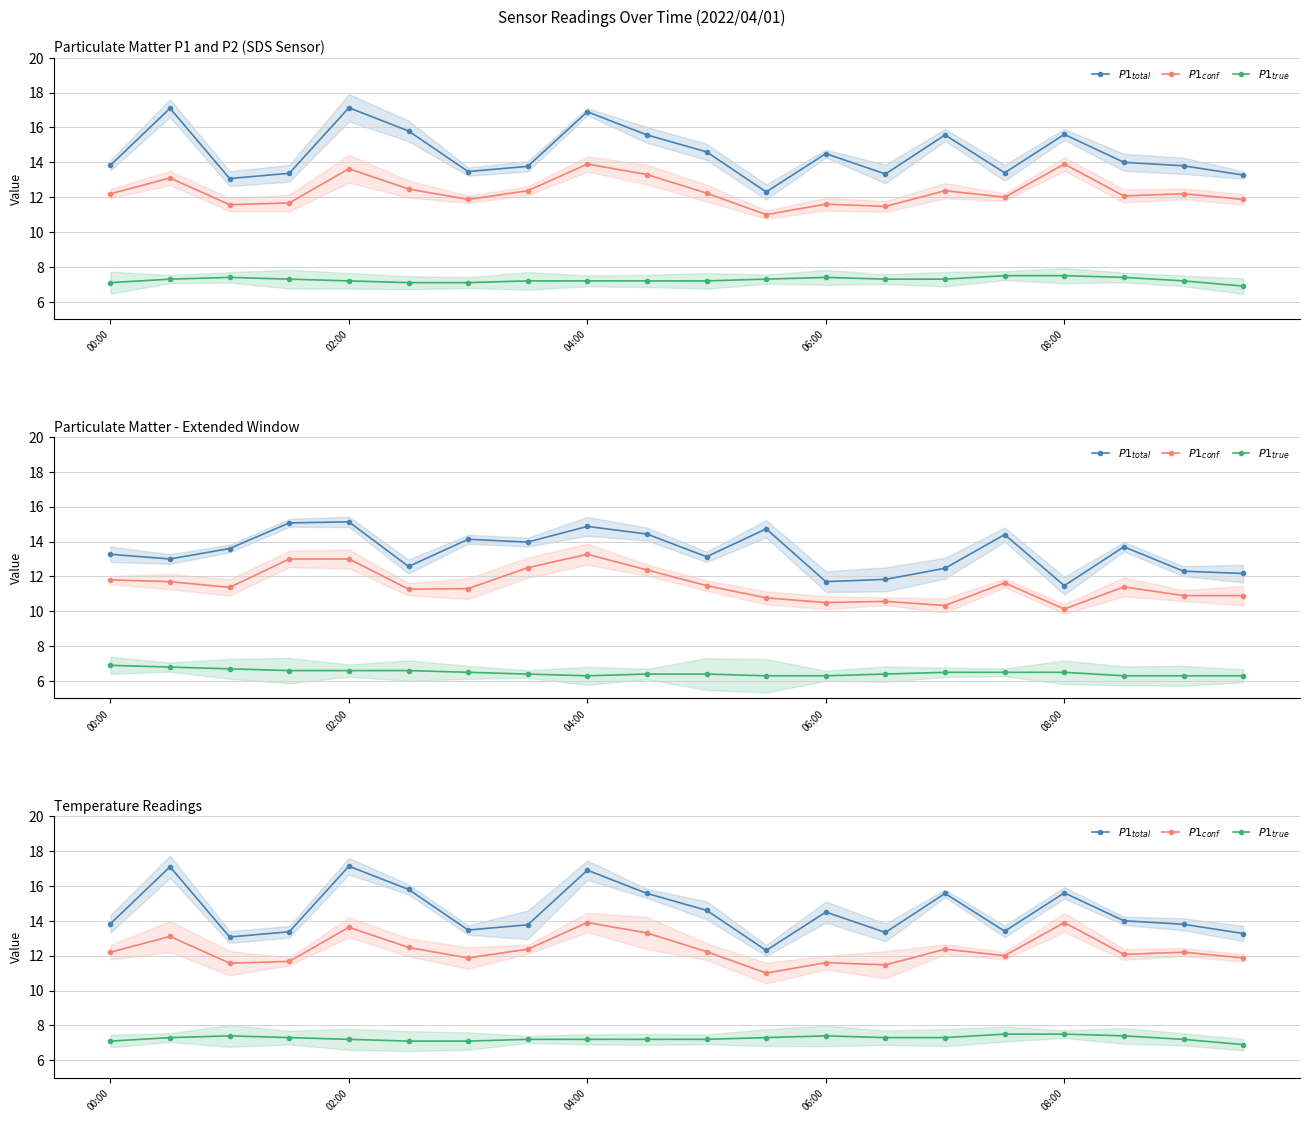

Rank the series at 15 from lowest to highest value.

$P1_{true}$, $P1_{conf}$, $P1_{total}$